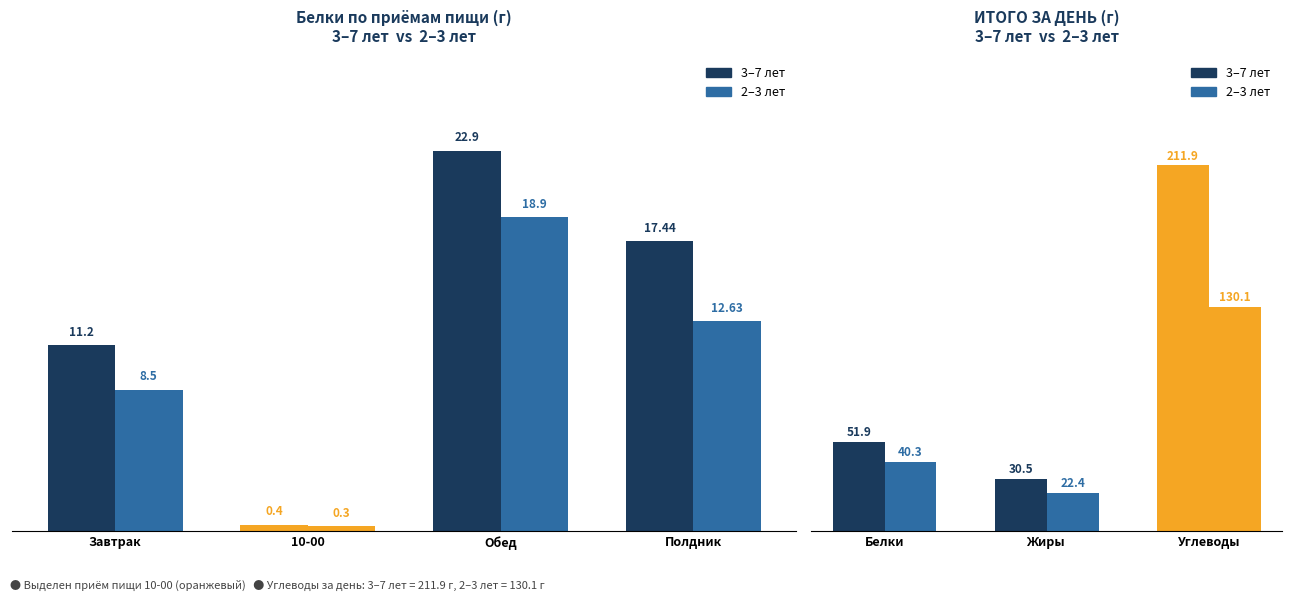

What is the maximum value shown in the chart?

211.9